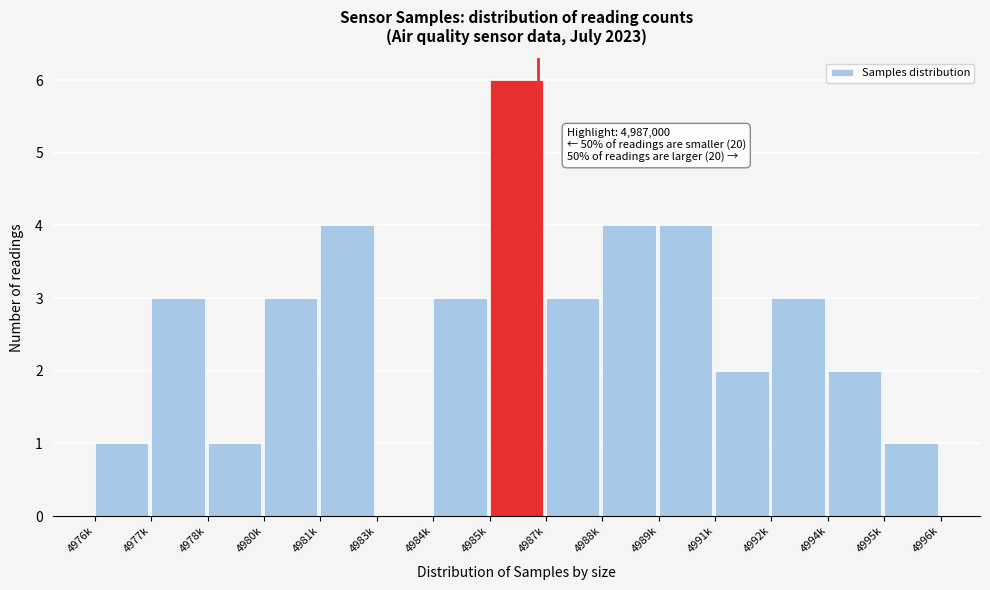

Reading left to right, list all the values displayed in this chart.

4976k=1	4977k=3	4978k=1	4980k=3	4981k=4	4983k=0	4984k=3	4985k=6	4987k=3	4988k=4	4989k=4	4991k=2	4992k=3	4994k=2	4995k=1